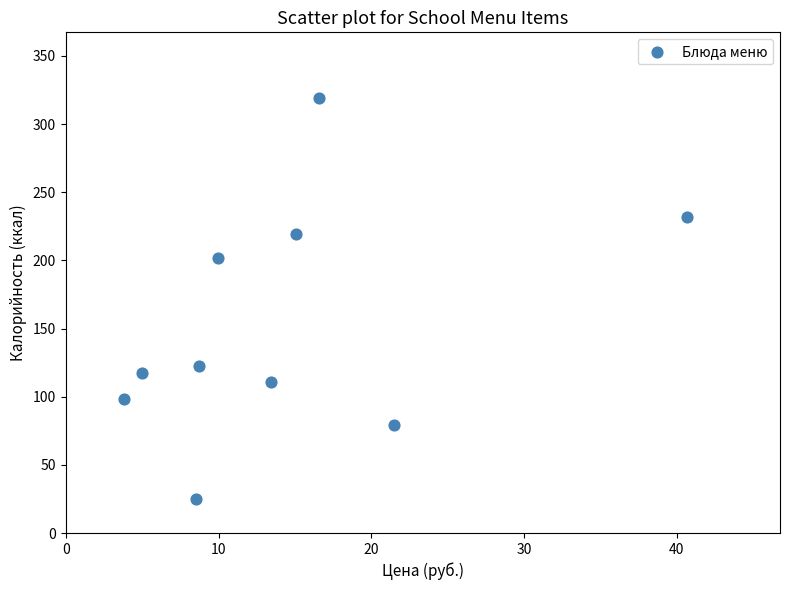

What is the average X value?

14.3